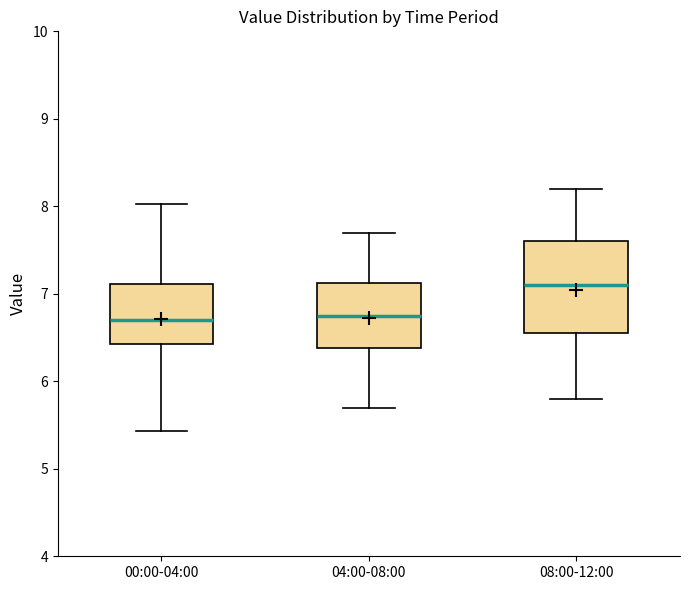

Reading left to right, read every box against the y-axis: the position of its median line, the range the box covers, and the ends of its whiskers. The values are not printed on the chart, so give them approximately, as read against the axis.

00:00-04:00: median 6.7, box 6.4 to 7.1, whiskers 5.4 to 8.0
04:00-08:00: median 6.8, box 6.4 to 7.1, whiskers 5.7 to 7.7
08:00-12:00: median 7.1, box 6.6 to 7.6, whiskers 5.8 to 8.2